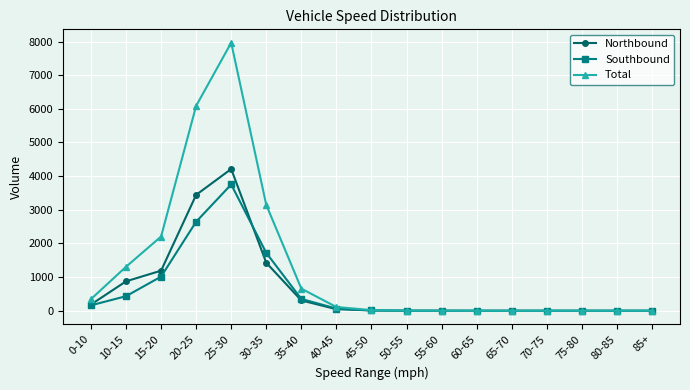

What position from the right is 40-45?

10